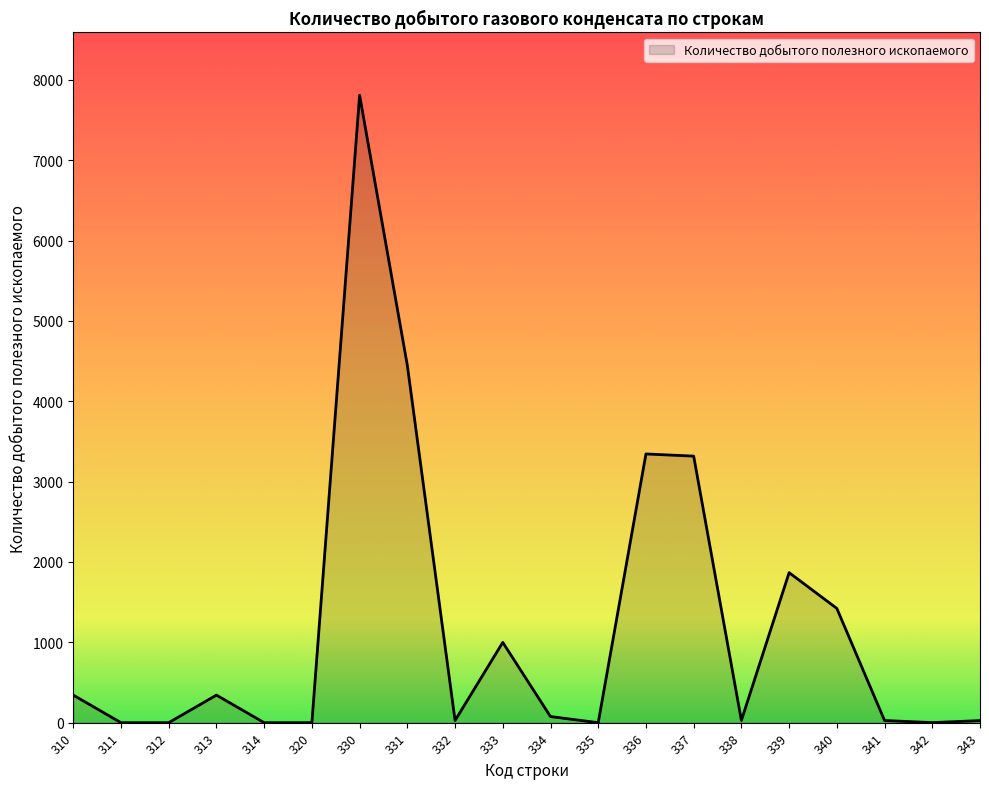

Does the chart have visible grid lines?

No